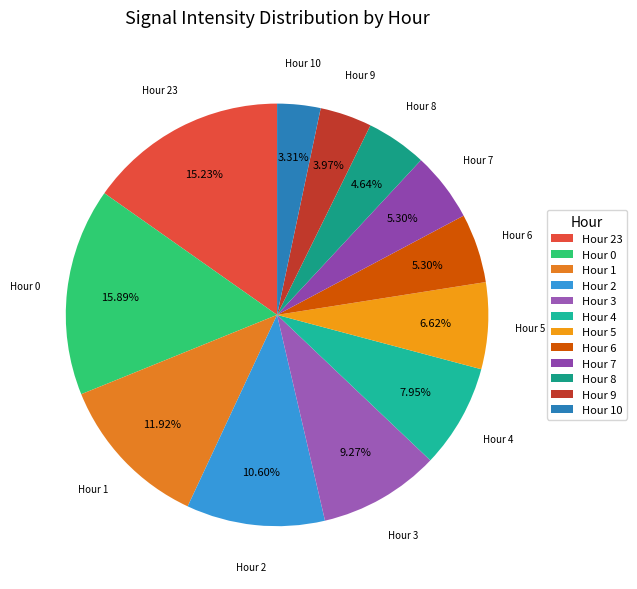

Which slice is the largest?

Hour 0